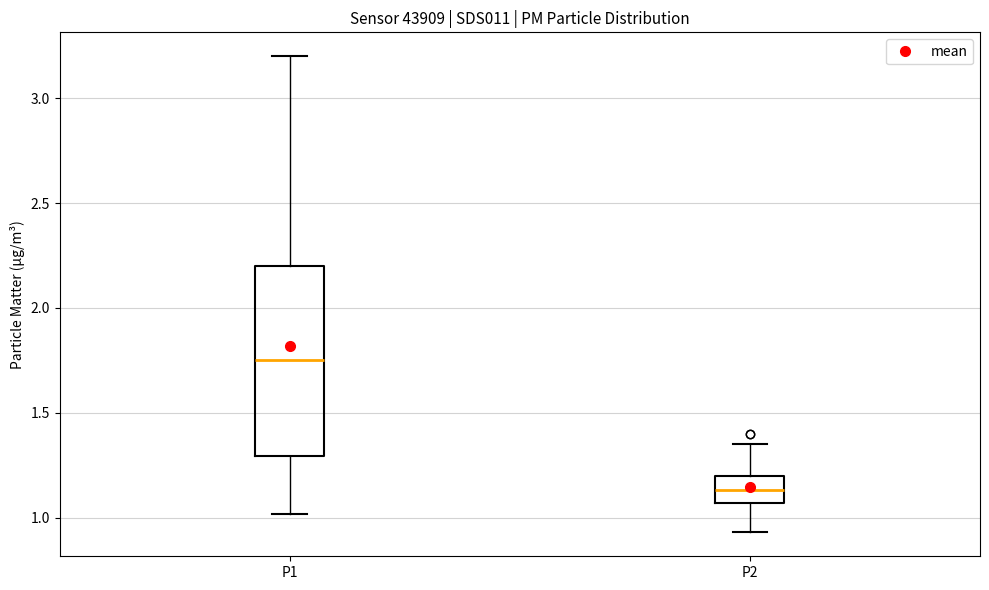

Reading left to right, transcribe this box plot: for each box, give where its median line is, the range the box spans, and where its two whiskers end, as read against the y-axis. The values are not printed on the chart, so give them approximately, as read against the axis.

P1: median 1.75, box 1.30 to 2.20, whiskers 1.00 to 3.20
P2: median 1.15, box 1.05 to 1.20, whiskers 0.95 to 1.35